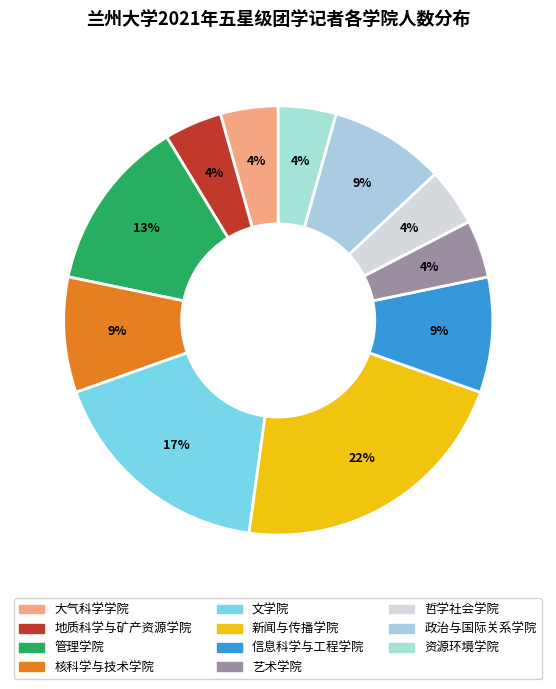

True or false: 地质科学与矿产资源学院 accounts for 4% of the total.

True